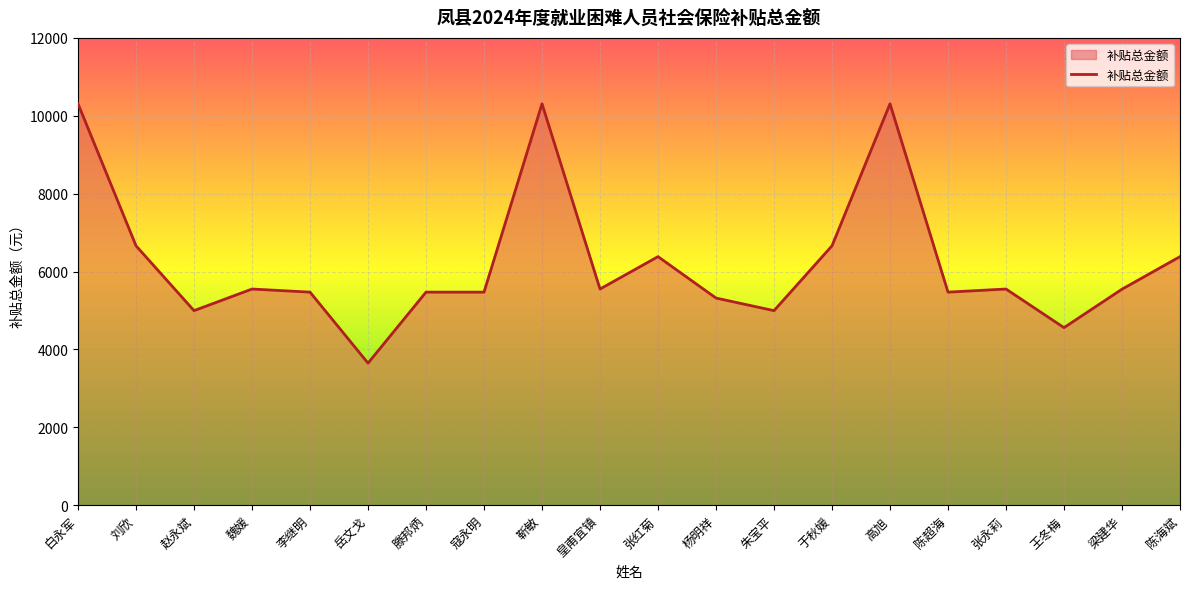

Which label corresponds to the smallest value in the chart?

岳文戈